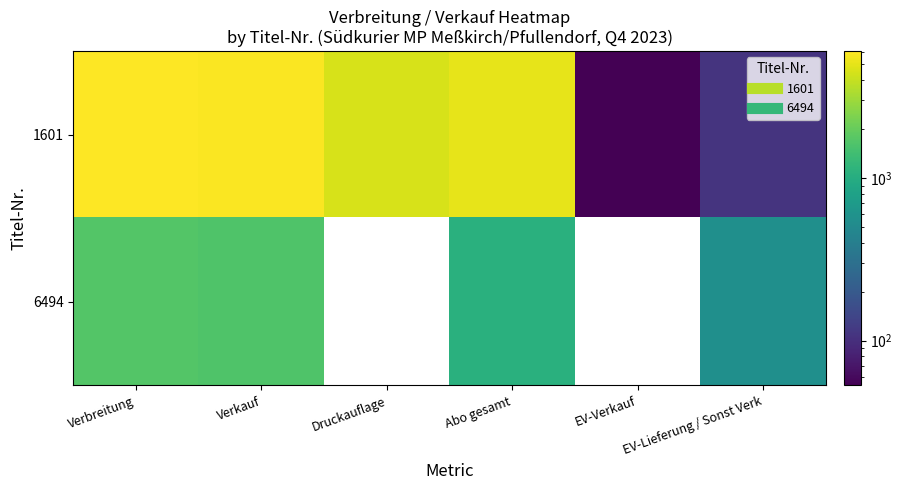

What is the greatest value displayed?

6030.0